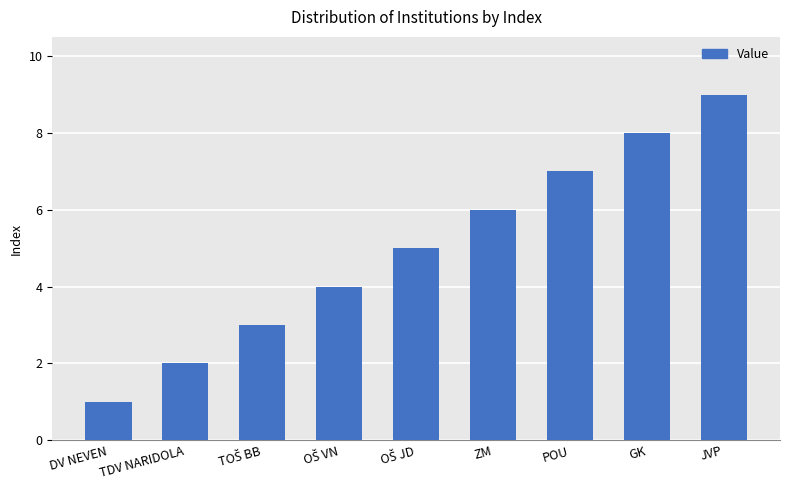

What is the change in value from DV NEVEN to JVP?

+8